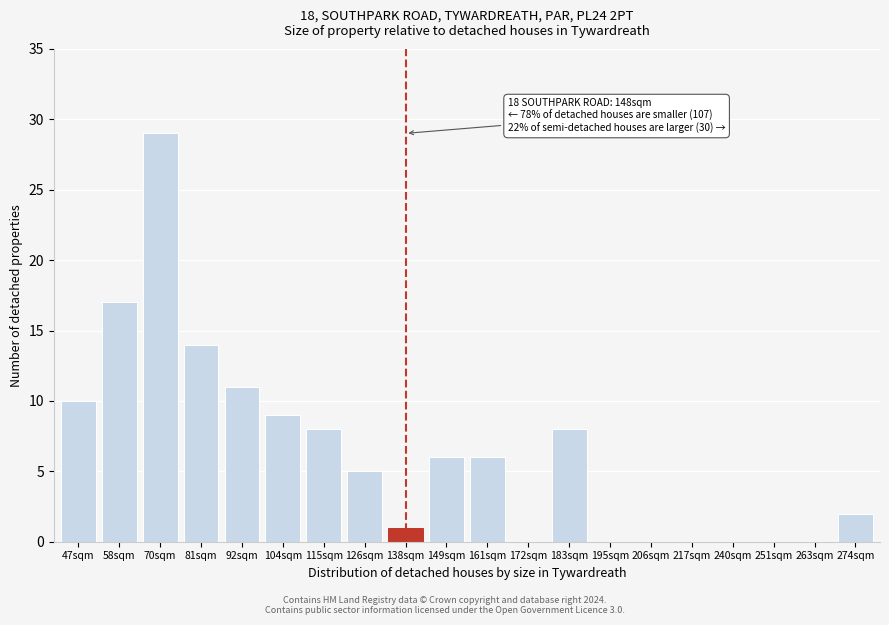

Reading right to left, list all the values displayed in this chart.

274sqm=2	263sqm=0	251sqm=0	240sqm=0	217sqm=0	206sqm=0	195sqm=0	183sqm=8	172sqm=0	161sqm=6	149sqm=6	138sqm=1	126sqm=5	115sqm=8	104sqm=9	92sqm=11	81sqm=14	70sqm=29	58sqm=17	47sqm=10